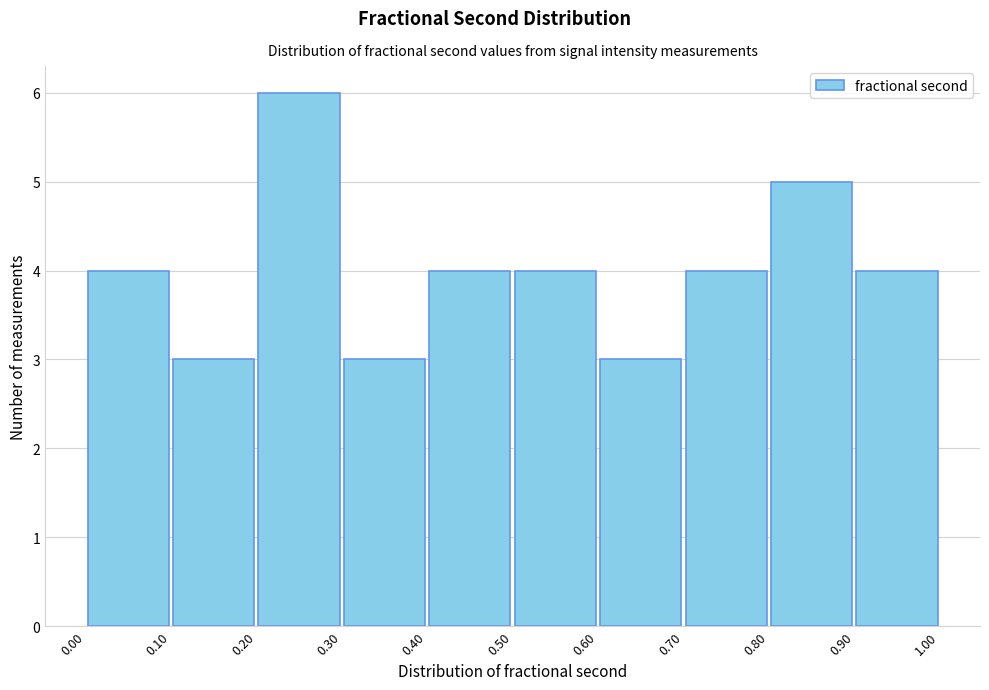

Over which range of the x-axis is the bar tallest?

0.20 to 0.30